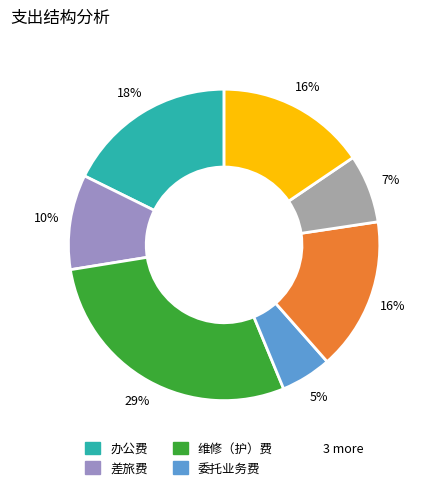

How many slices are in this pie chart?

7